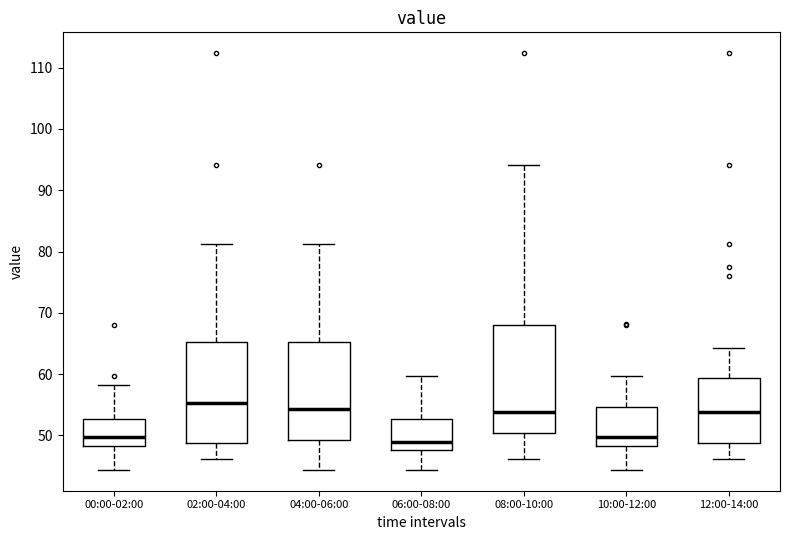

Where does the median line of the box for 06:00-08:00 sit on the y-axis? The values are not printed on the chart, so give them approximately, as read against the axis.

49